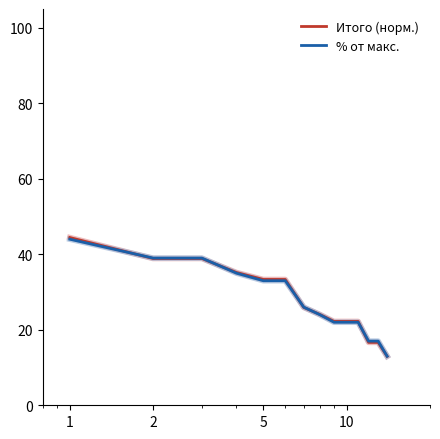

What is the minimum value shown in the chart?

13.0